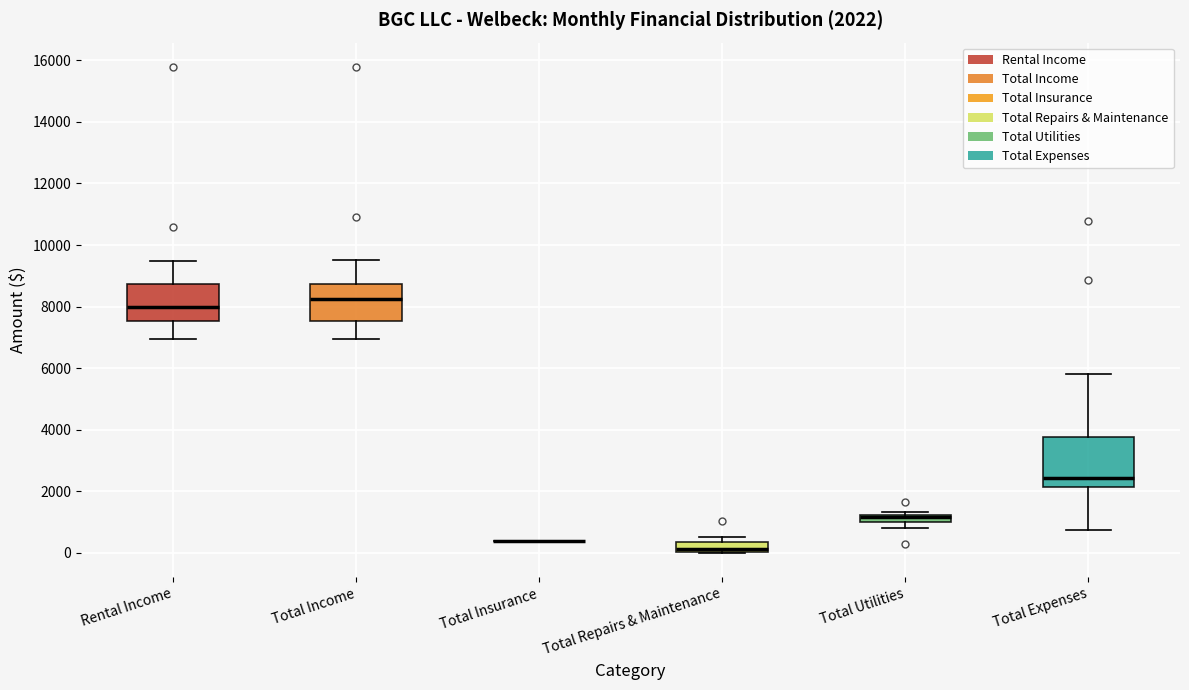

Comparing the boxes themselves (not the whiskers), which one is the tallest?

Total Expenses